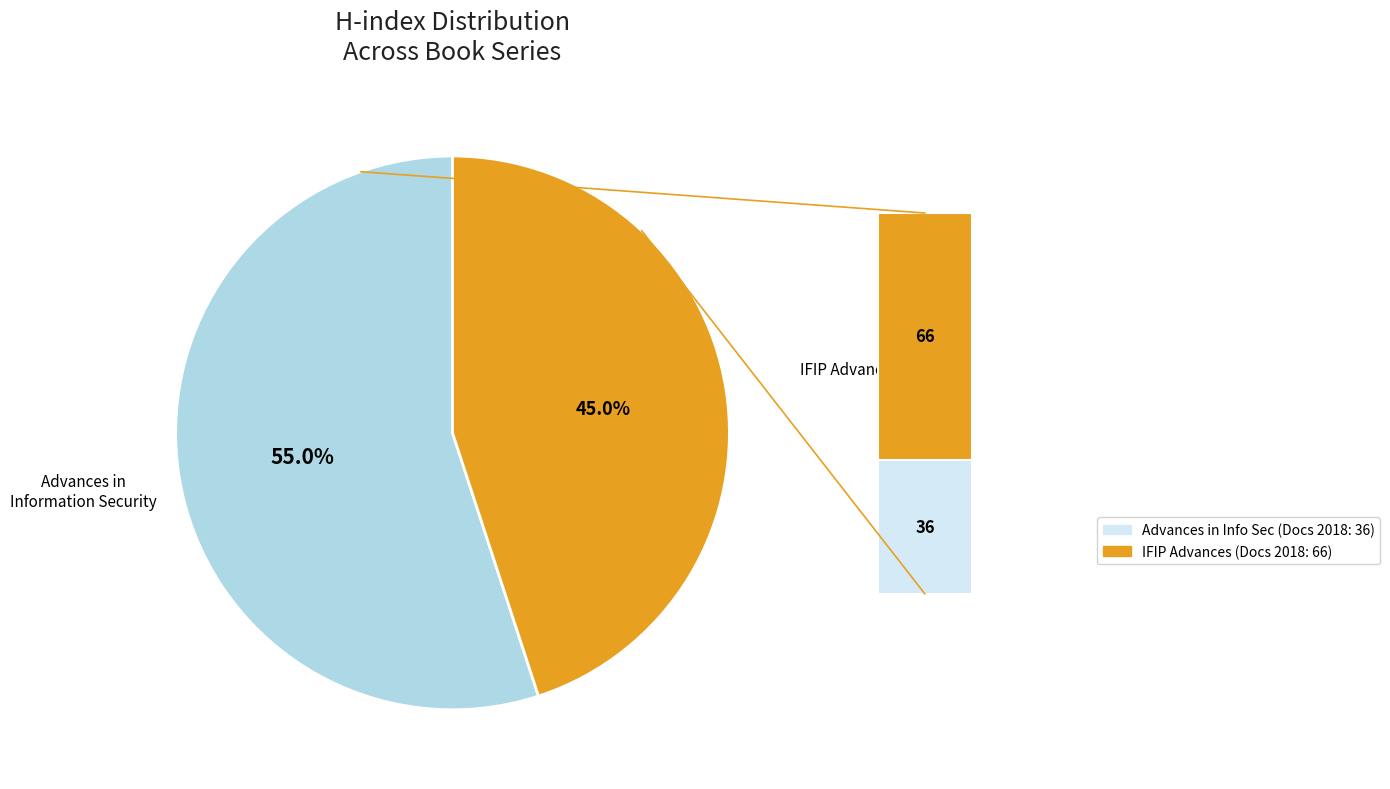

What is the total percentage of IFIP Advances in Information and Communication and Advances in Information Security?

100.0%